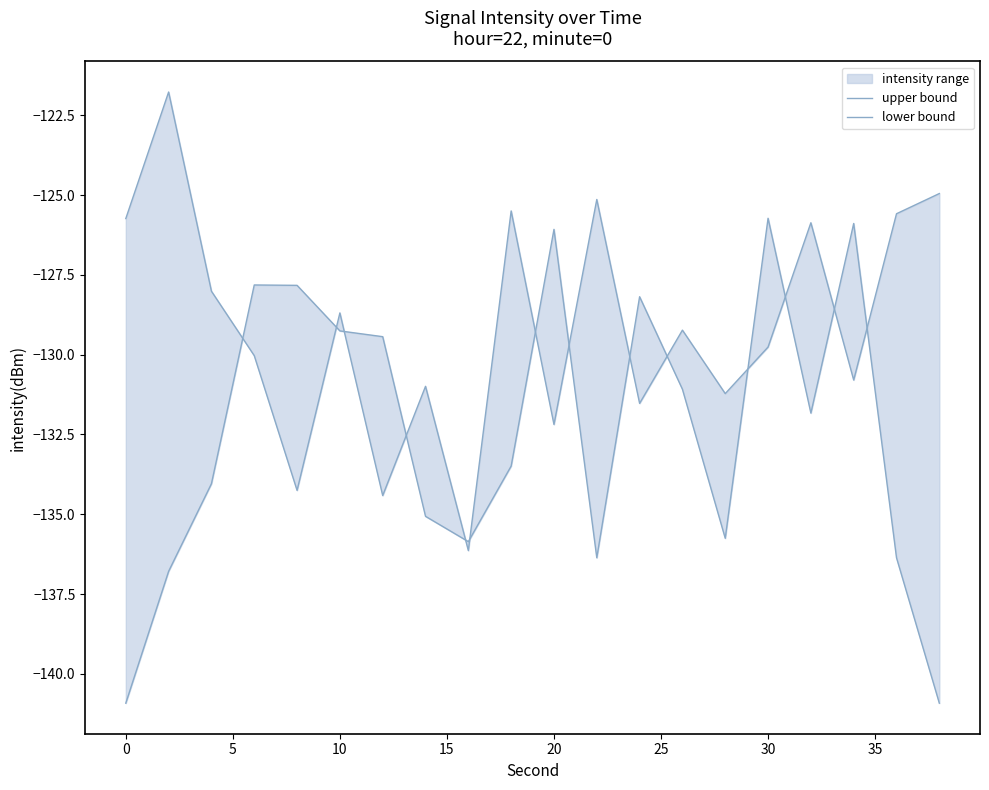

Reading left to right, transcribe all the data shown in this chart.

upper bound: -125.7	-121.8	-128.0	-130.0	-134.3	-128.7	-134.4	-131.0	-136.1	-125.5	-132.2	-125.1	-131.5	-129.2	-131.2	-129.8	-125.9	-130.8	-125.6	-125.0
lower bound: -140.9	-136.8	-134.0	-127.8	-127.8	-129.3	-129.4	-135.1	-135.9	-133.5	-126.1	-136.4	-128.2	-131.1	-135.8	-125.7	-131.8	-125.9	-136.4	-140.9